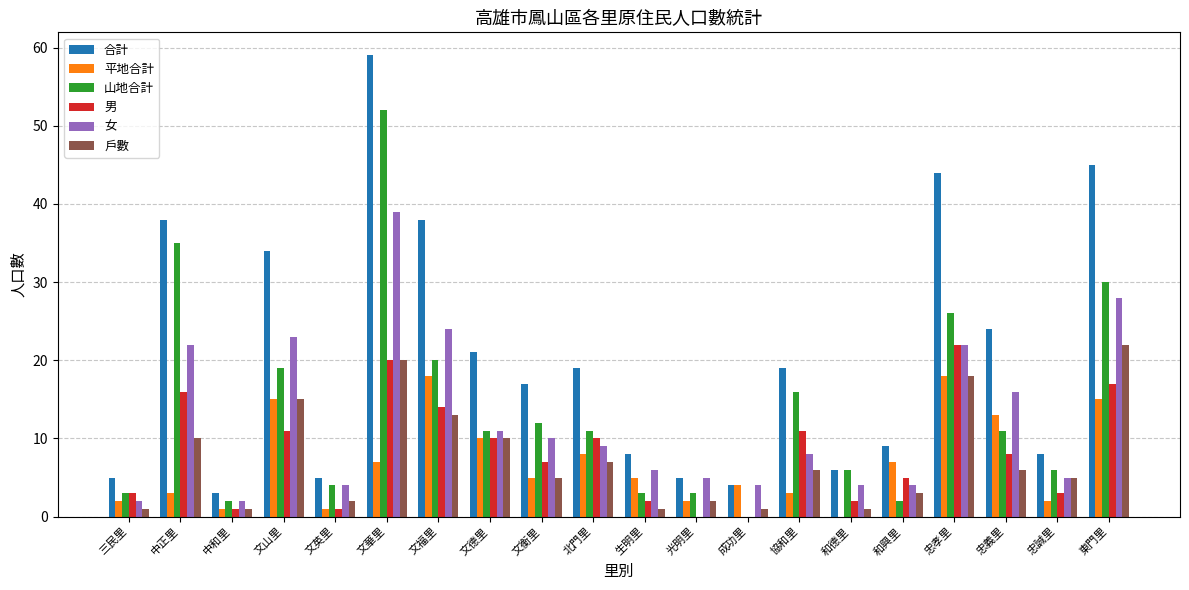

What is the maximum value for 山地合計?

52